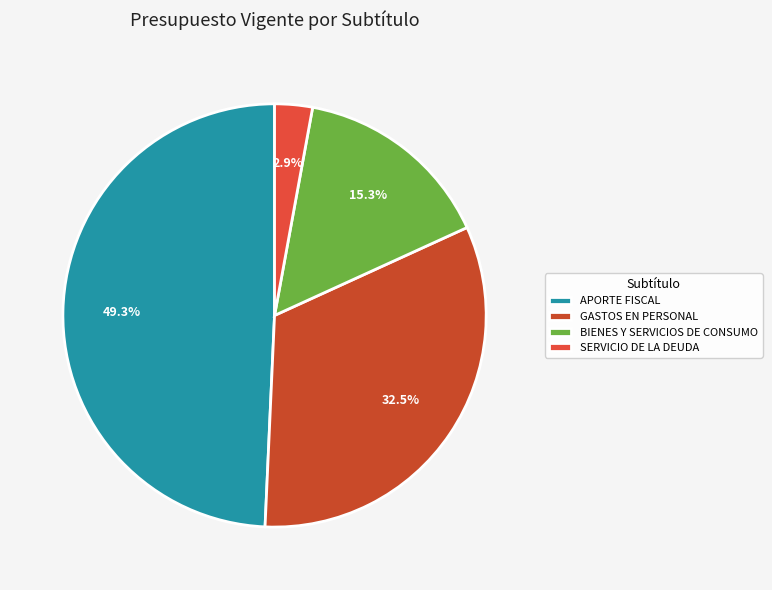

Is it true that BIENES Y SERVICIOS DE CONSUMO is 15% of the pie?

True